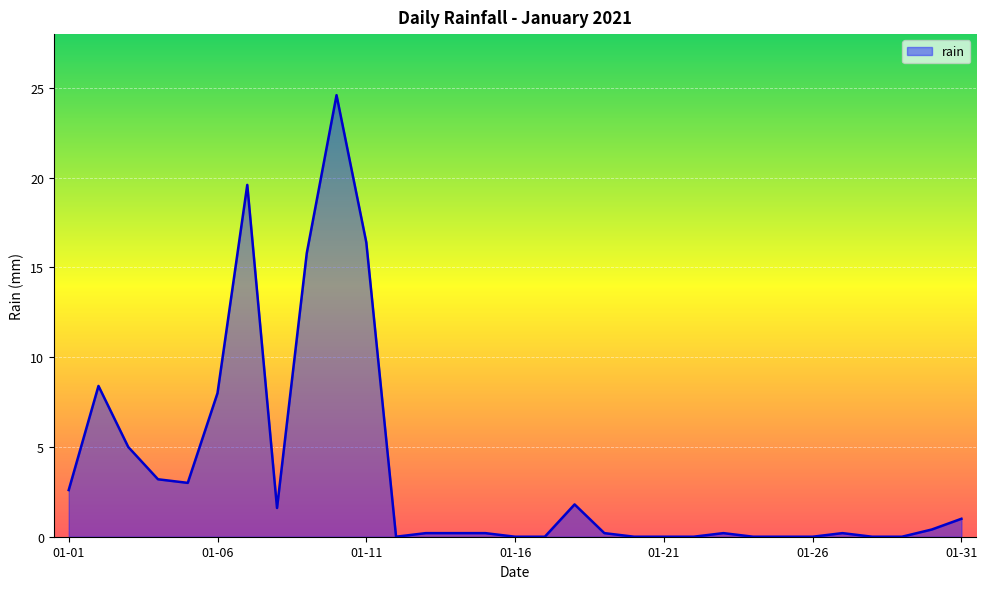

True or false: the data has more than 0 interior local peaks.

True